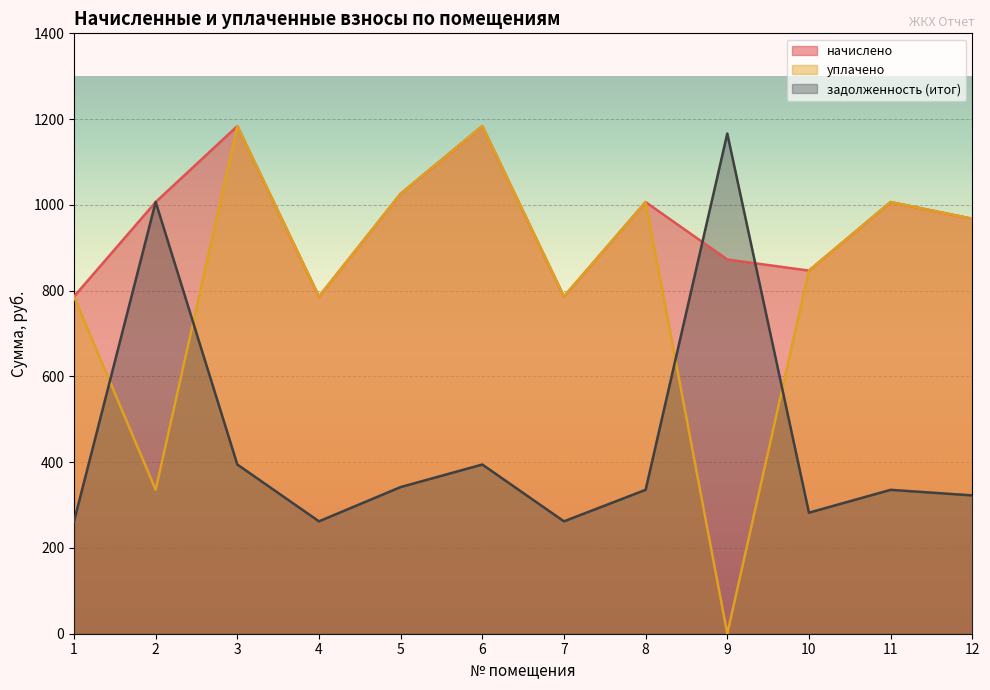

True or false: начислено and уплачено cross at least once.

False